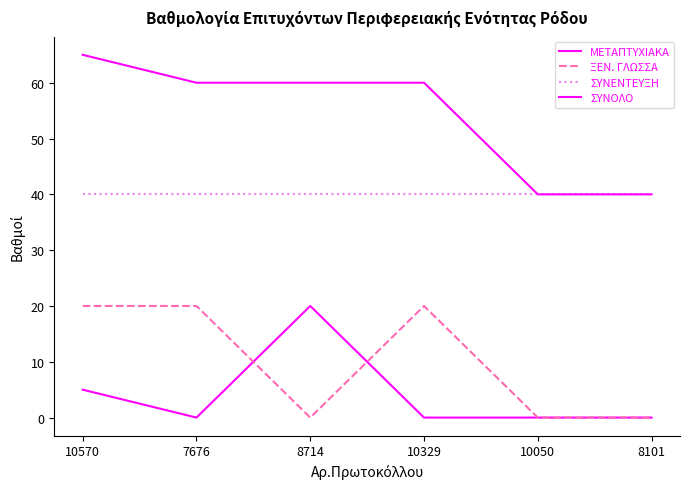

What is the greatest value displayed?

65